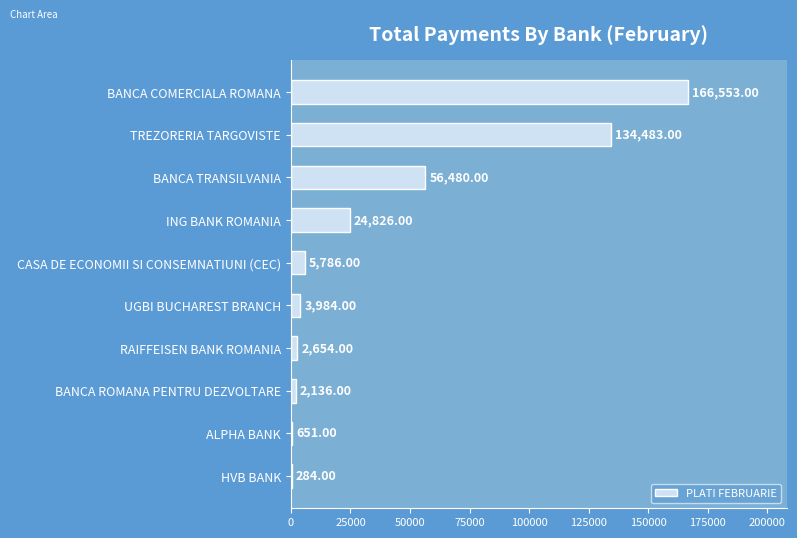

What is the sum of all values?

397837